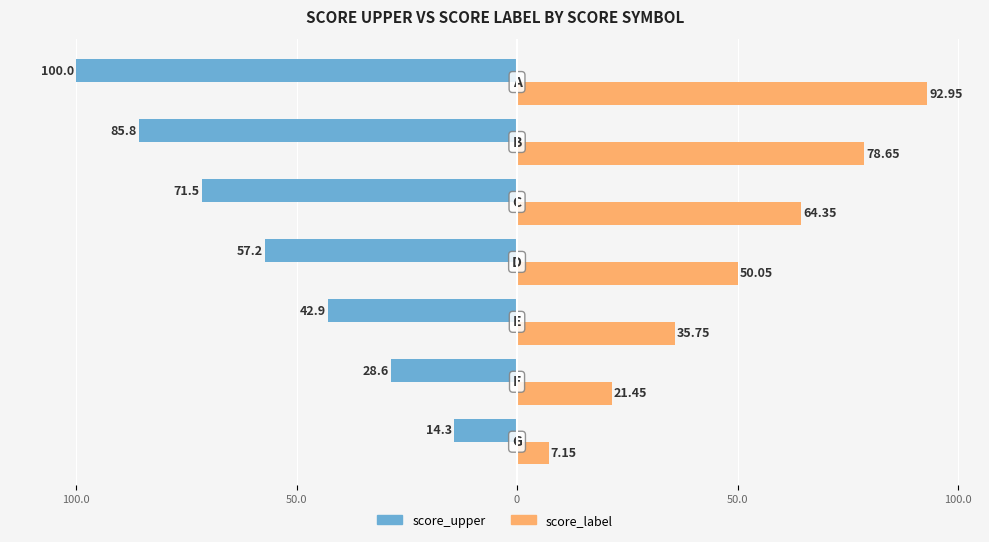

Reading left to right, list all the values displayed in this chart.

score_upper: -14.3	-28.6	-42.9	-57.2	-71.5	-85.8	-100.0
score_label: 7.2	21.4	35.8	50.0	64.3	78.7	93.0